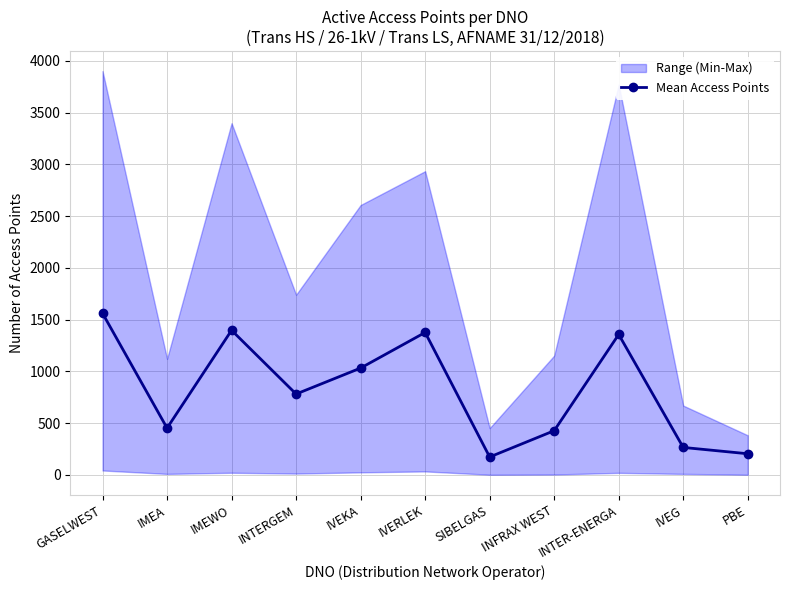

True or false: there are more than 1 points higher than both neighbors.

True